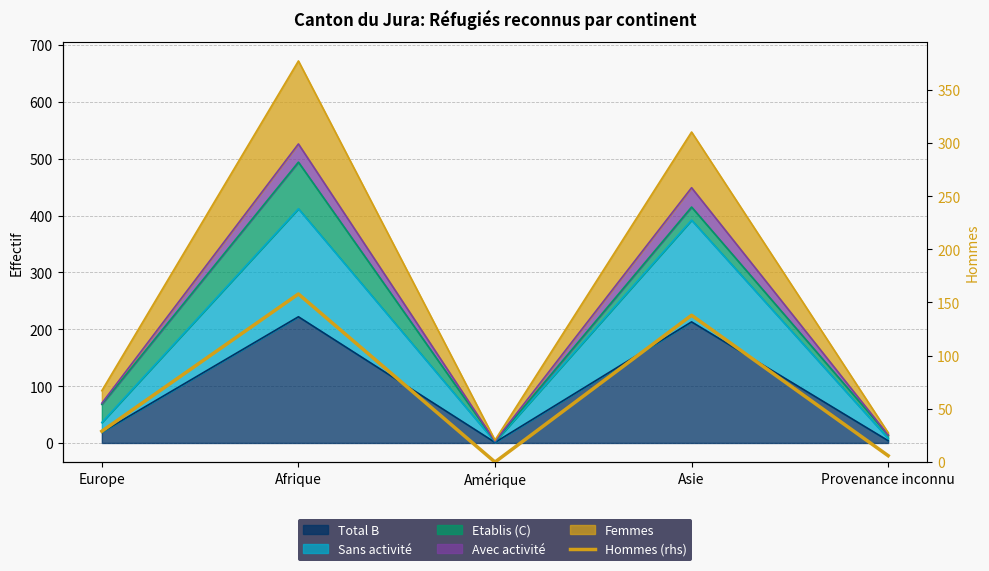

List the labels in order of value, smallest first.

Amérique, Provenance inconnu, Europe, Asie, Afrique